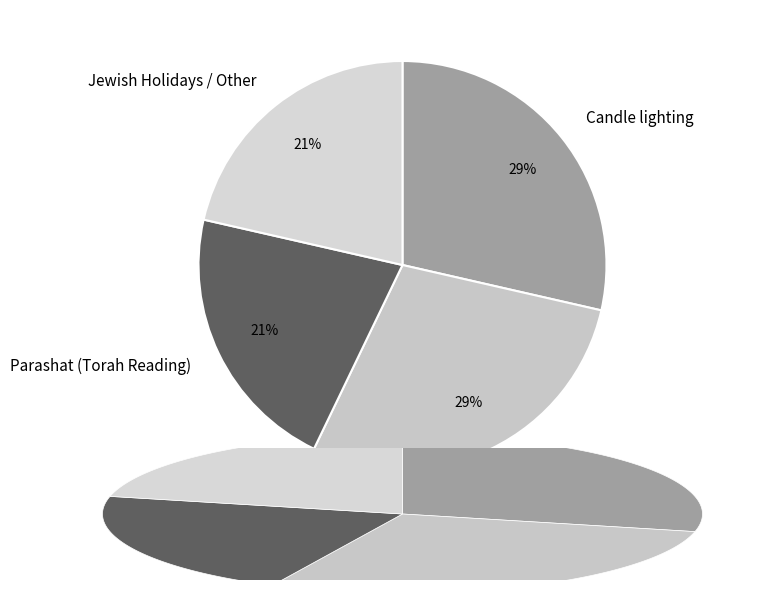

Does Jewish Holidays / Other represent more than half of the total?

No